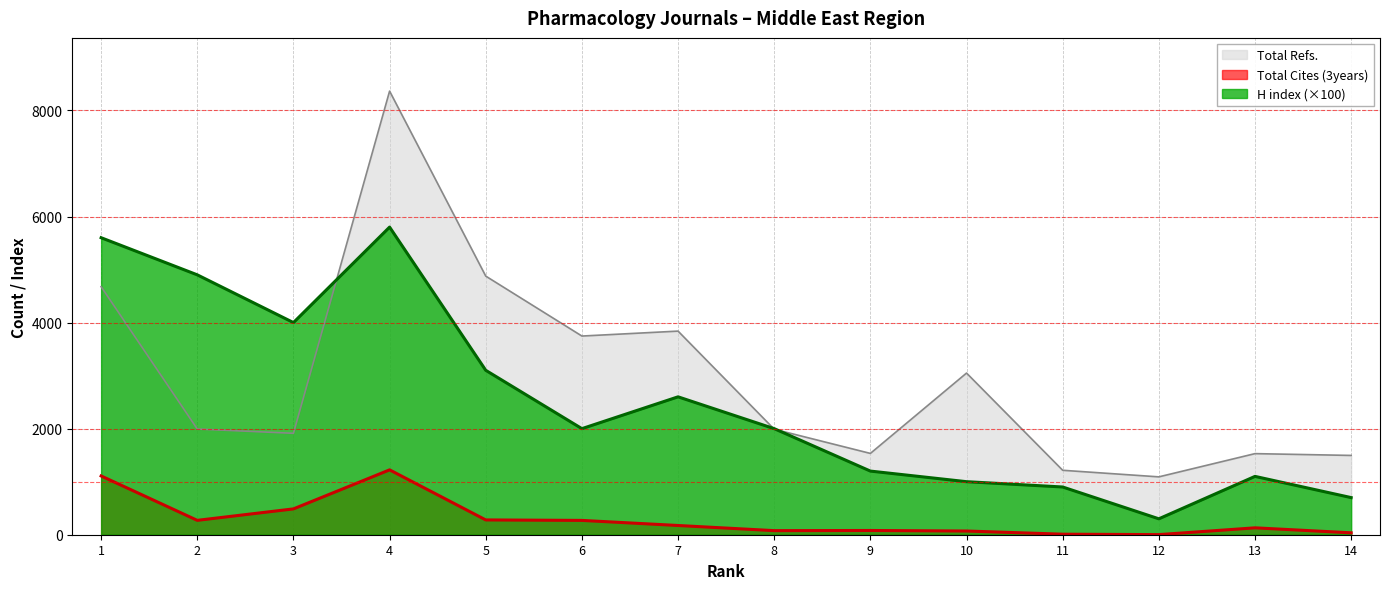

At how many categories does at least one series exceed 3212?

7